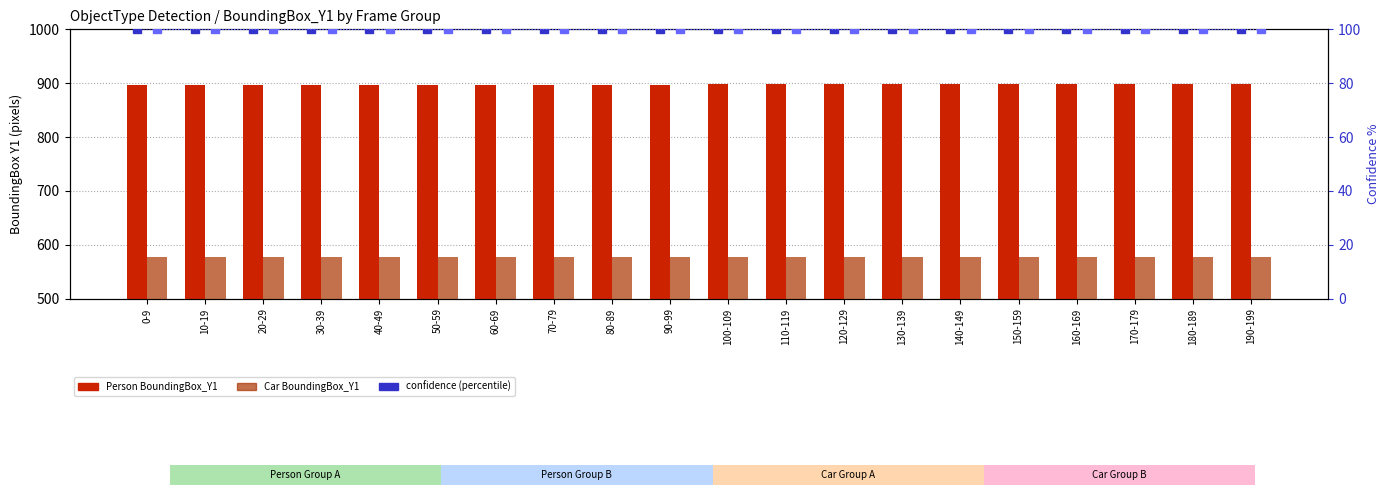

True or false: Person confidence % has a value of 62 at 60-69.

False